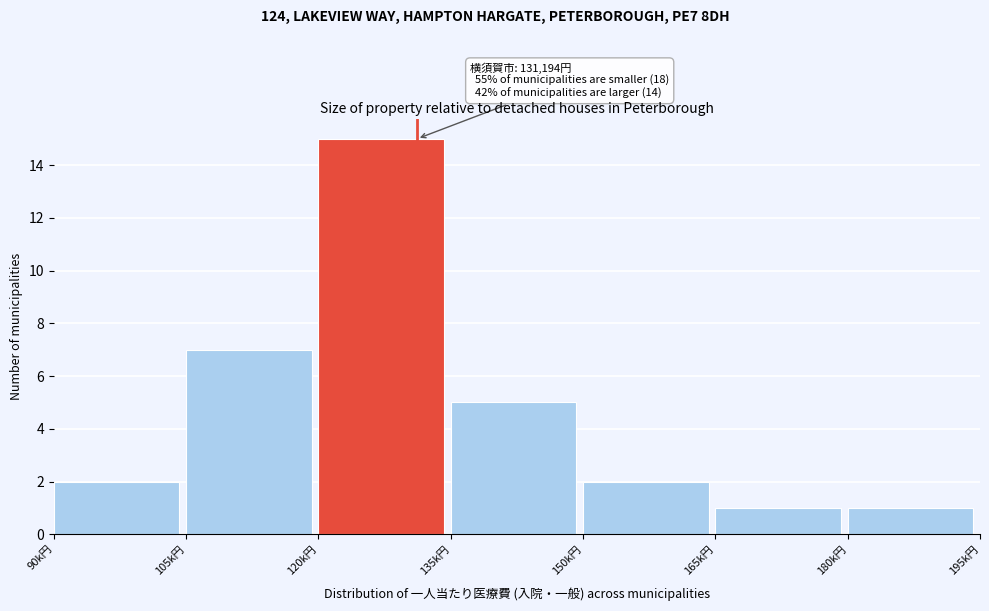

Reading right to left, list all the values displayed in this chart.

1	1	2	5	15	7	2